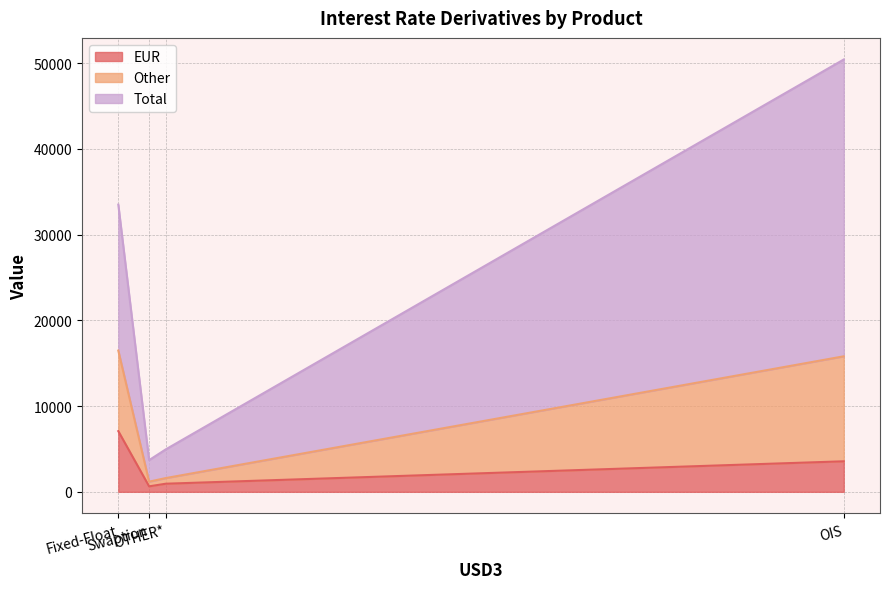

What is the maximum value for EUR?

7080